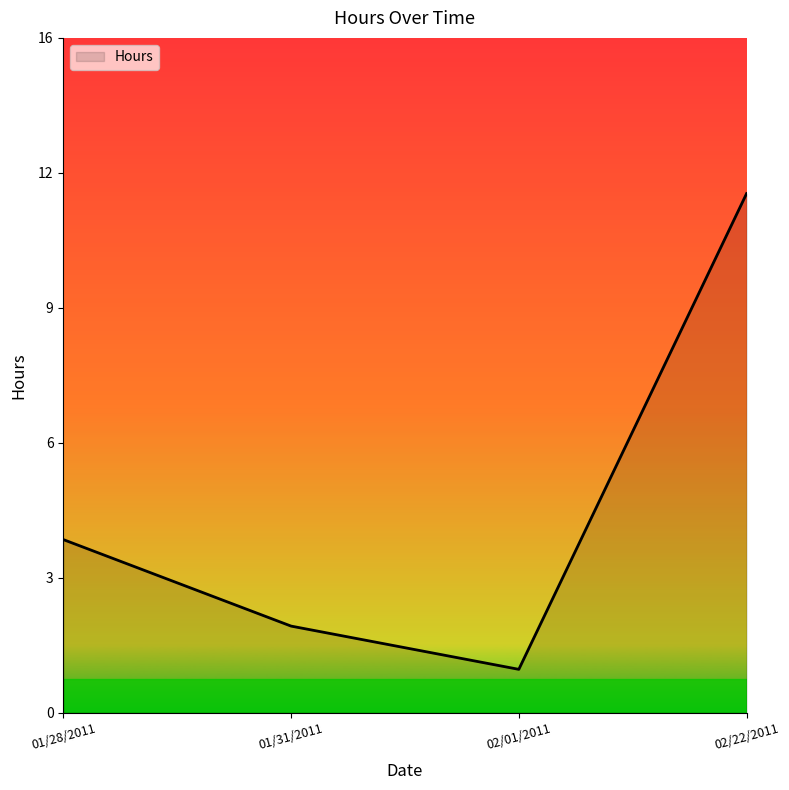

Does the chart have visible grid lines?

No